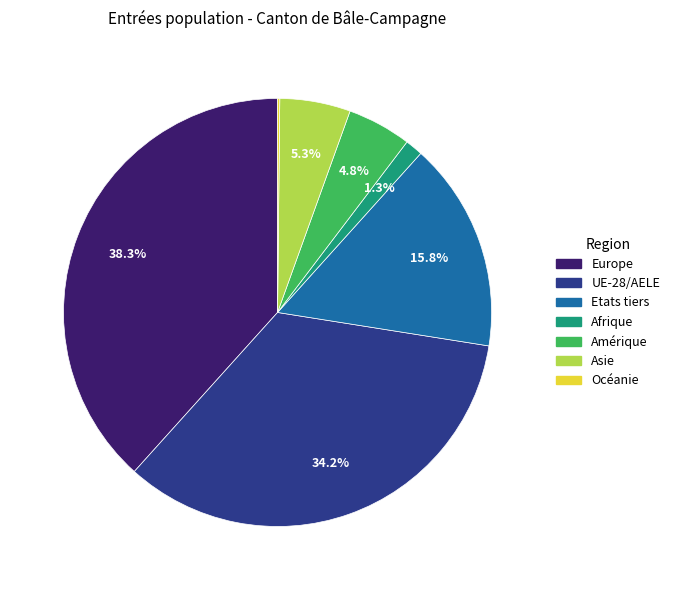

To the nearest percent, what percentage of the pie is Afrique?

1%